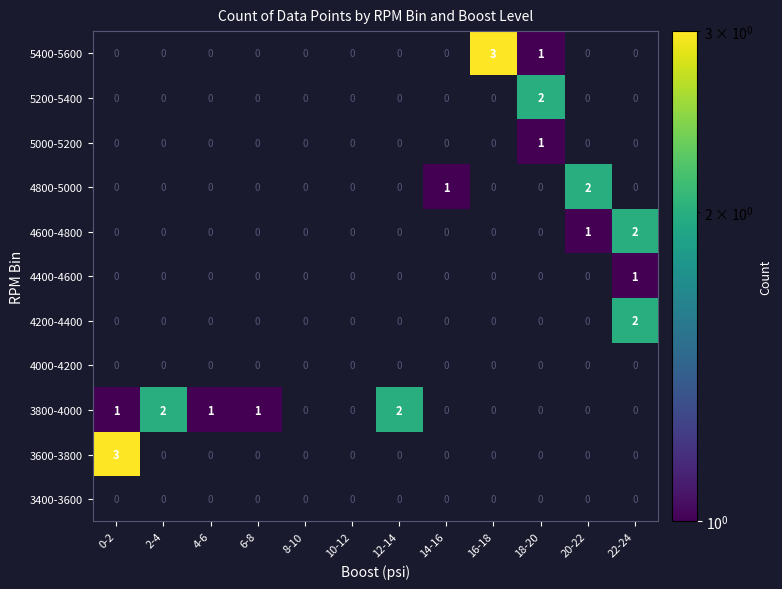

Between 10-12 and 14-16, which is larger?

14-16